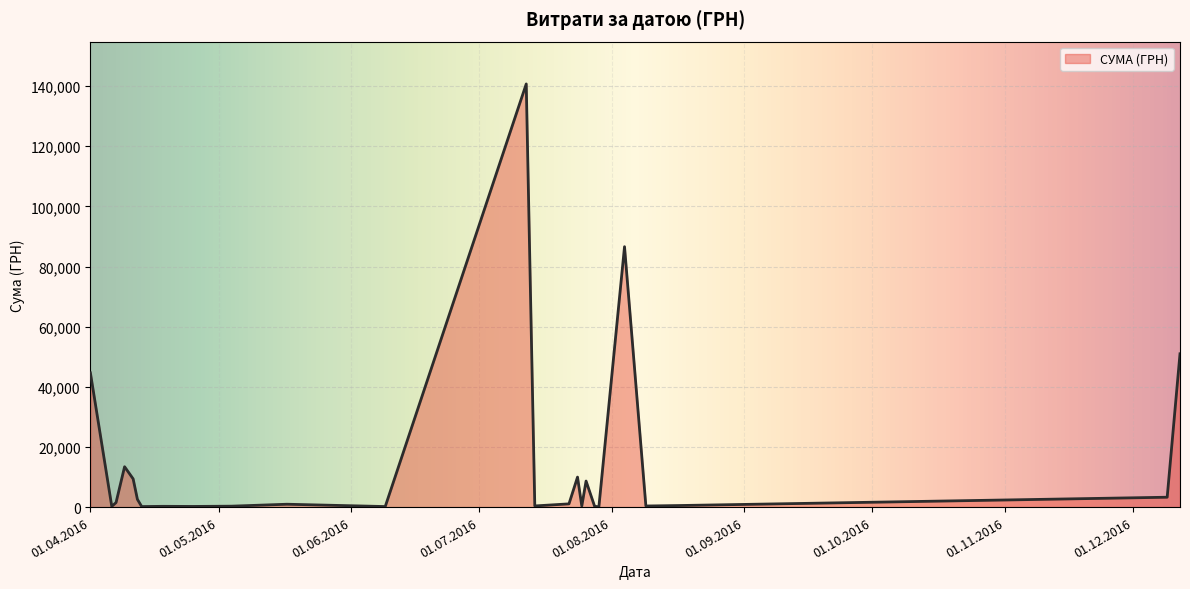

What is the greatest value displayed?

140706.2